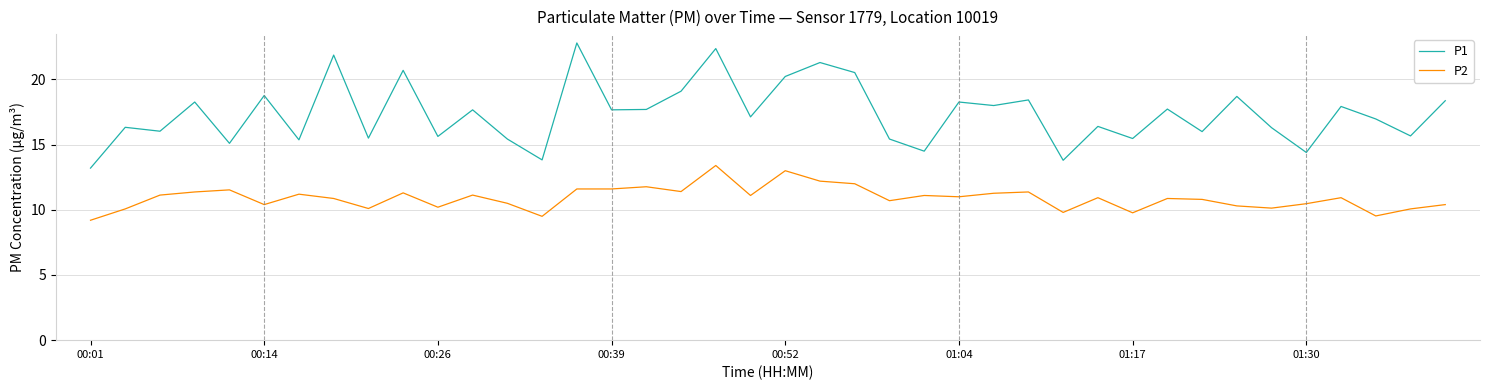

Rank the series by their average value, from highest to lowest.

P1, P2